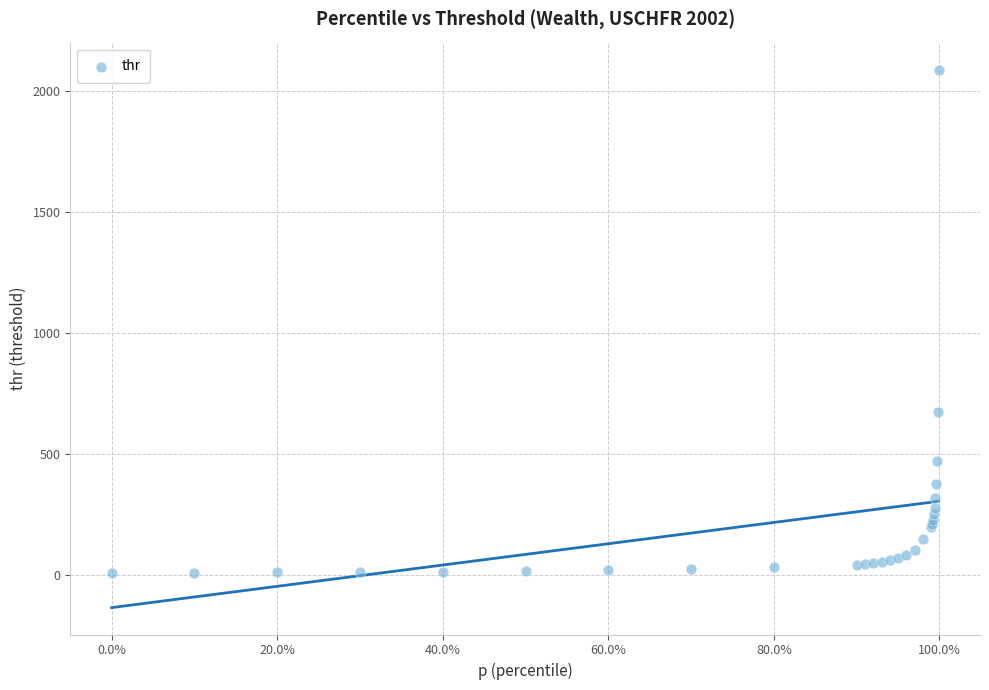

What Y value in the scatter plot is closest to 1048?

672.1